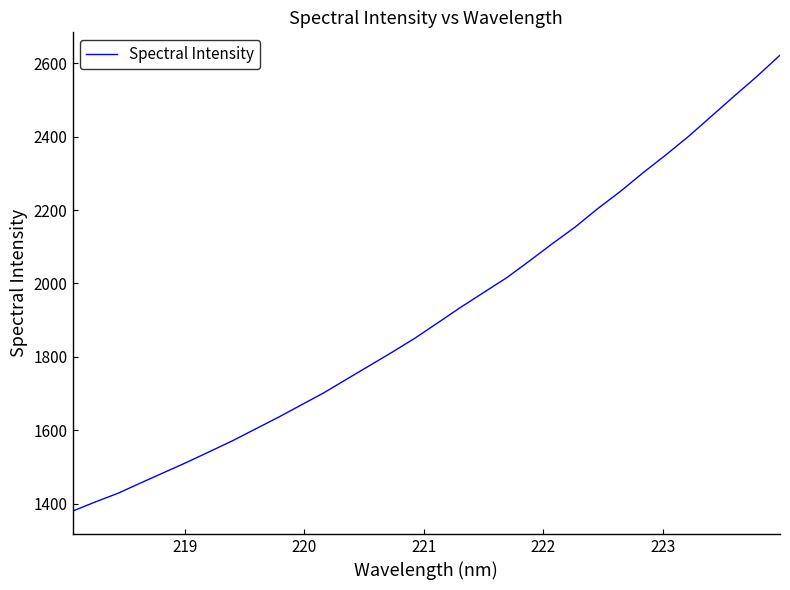

What is the smallest value displayed?

1379.3